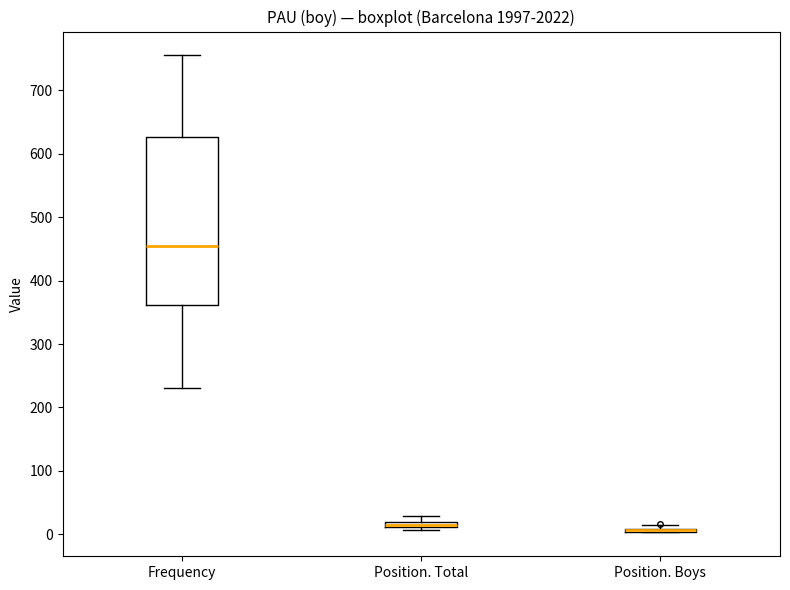

Comparing the boxes themselves (not the whiskers), which one is the tallest?

Frequency